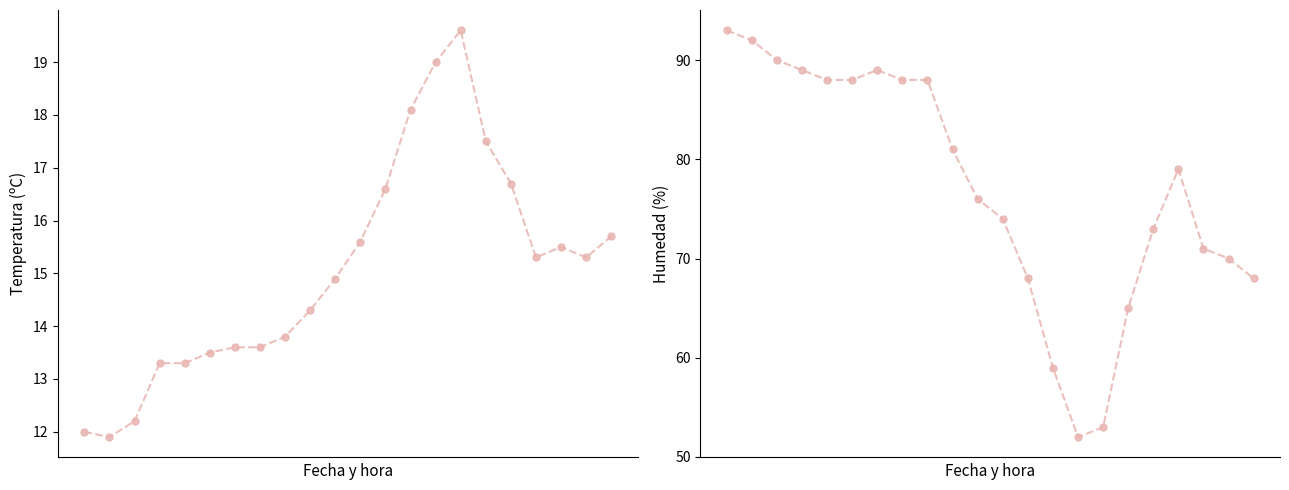

How many values in the Temperatura (ºC) series exceed 15?

11